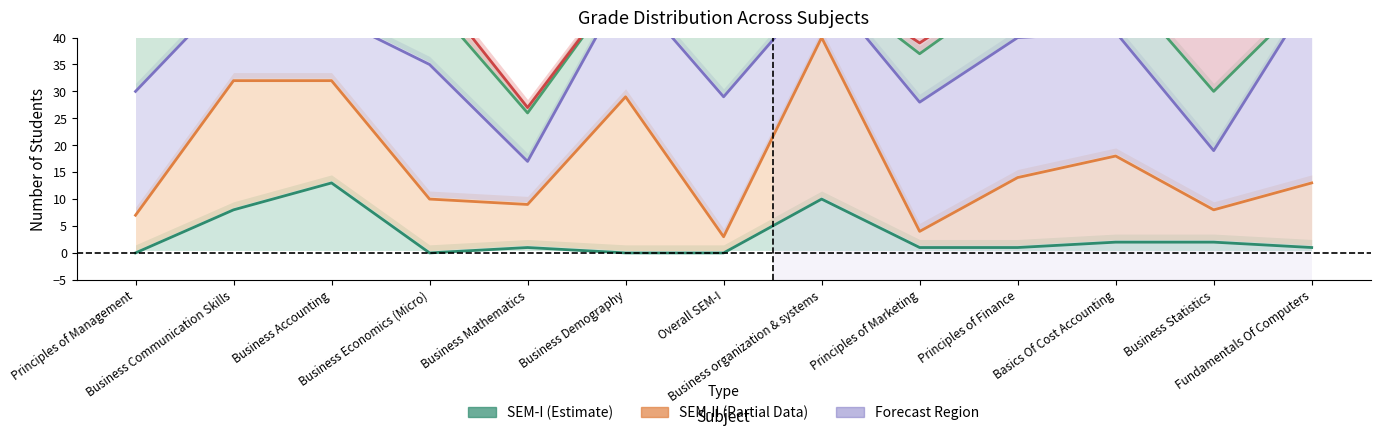

Reading left to right, extract all data points from this chart.

O Grade: Principles of Management=0	Business Communication Skills=8	Business Accounting=13	Business Economics (Micro)=0	Business Mathematics=1	Business Demography=0	Overall SEM-I=0	Business organization & systems=10	Principles of Marketing=1	Principles of Finance=1	Basics Of Cost Accounting=2	Business Statistics=2	Fundamentals Of Computers=1
A+ Grade: Principles of Management=7	Business Communication Skills=32	Business Accounting=32	Business Economics (Micro)=10	Business Mathematics=9	Business Demography=29	Overall SEM-I=3	Business organization & systems=40	Principles of Marketing=4	Principles of Finance=14	Basics Of Cost Accounting=18	Business Statistics=8	Fundamentals Of Computers=13
A Grade: Principles of Management=30	Business Communication Skills=49	Business Accounting=44	Business Economics (Micro)=35	Business Mathematics=17	Business Demography=50	Overall SEM-I=29	Business organization & systems=50	Principles of Marketing=28	Principles of Finance=40	Basics Of Cost Accounting=41	Business Statistics=19	Fundamentals Of Computers=48
B+ Grade: Principles of Management=45	Business Communication Skills=50	Business Accounting=49	Business Economics (Micro)=47	Business Mathematics=26	Business Demography=51	Overall SEM-I=47	Business organization & systems=51	Principles of Marketing=37	Principles of Finance=50	Basics Of Cost Accounting=51	Business Statistics=30	Fundamentals Of Computers=48
Failed: Principles of Management=47	Business Communication Skills=51	Business Accounting=50	Business Economics (Micro)=50	Business Mathematics=27	Business Demography=51	Overall SEM-I=51	Business organization & systems=51	Principles of Marketing=39	Principles of Finance=51	Basics Of Cost Accounting=51	Business Statistics=47	Fundamentals Of Computers=51